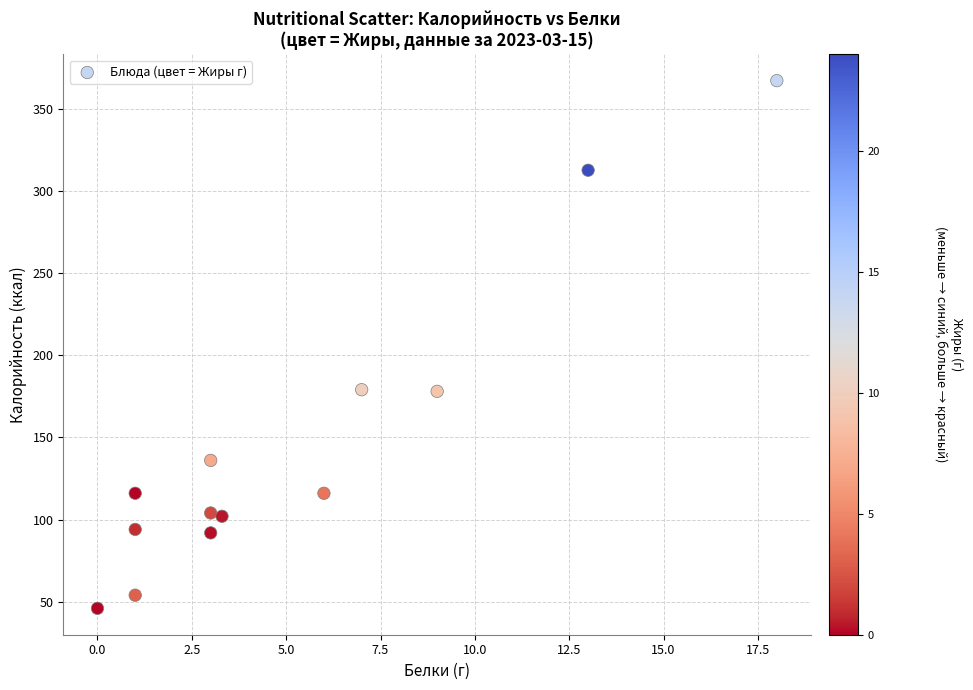

What is the range of Y values (max minus min)?

321.0